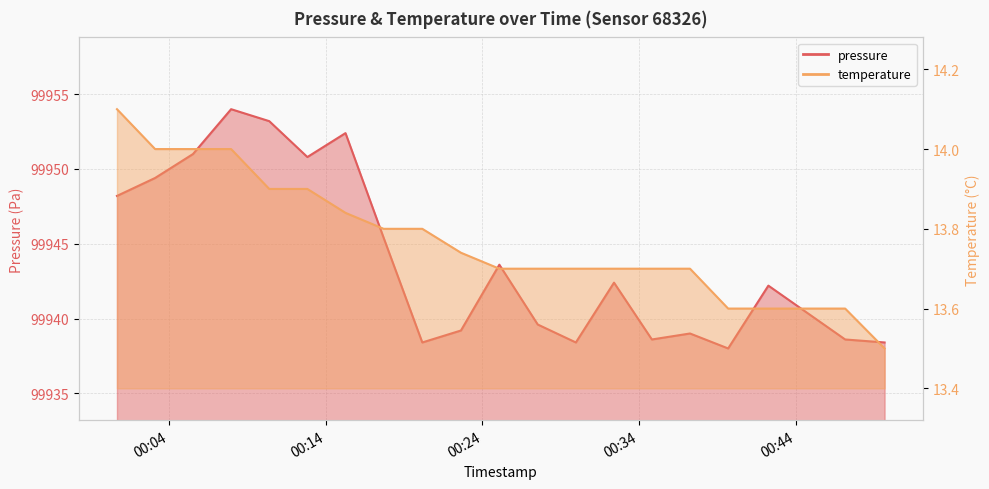

True or false: temperature and pressure cross at least once.

False